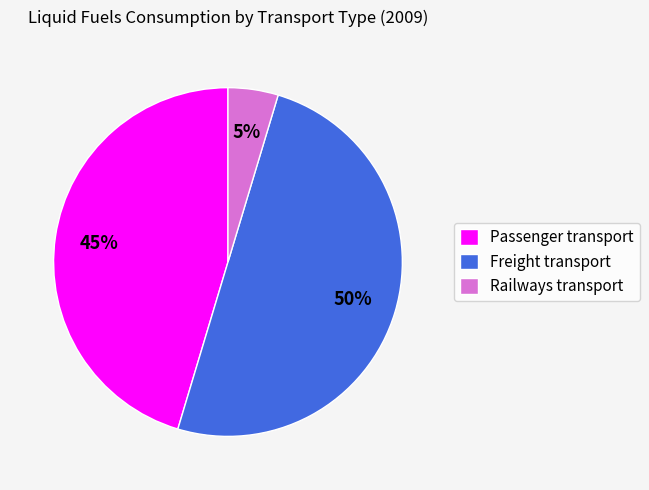

To the nearest percent, what is the difference between the largest and smallest slice percentages?

45%